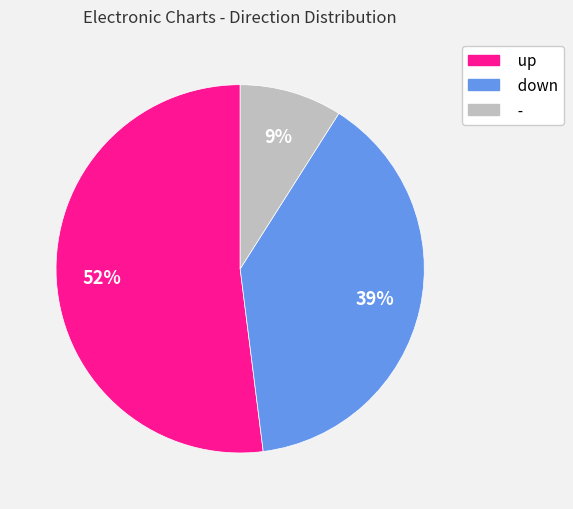

How many segments does this pie chart have?

3